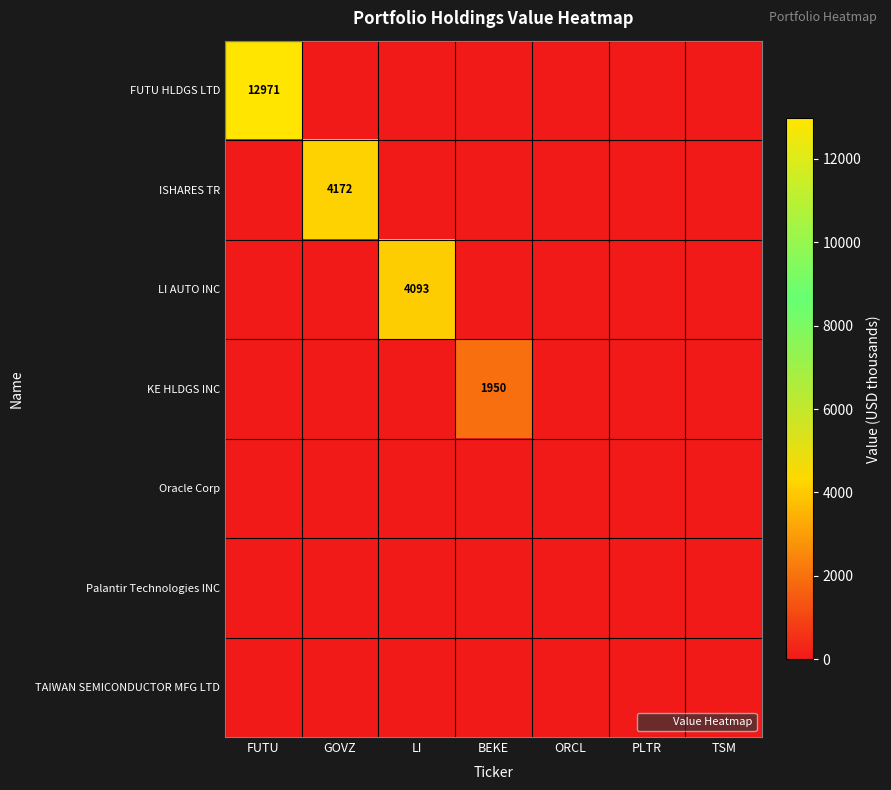

Which label corresponds to the smallest value in the chart?

GOVZ